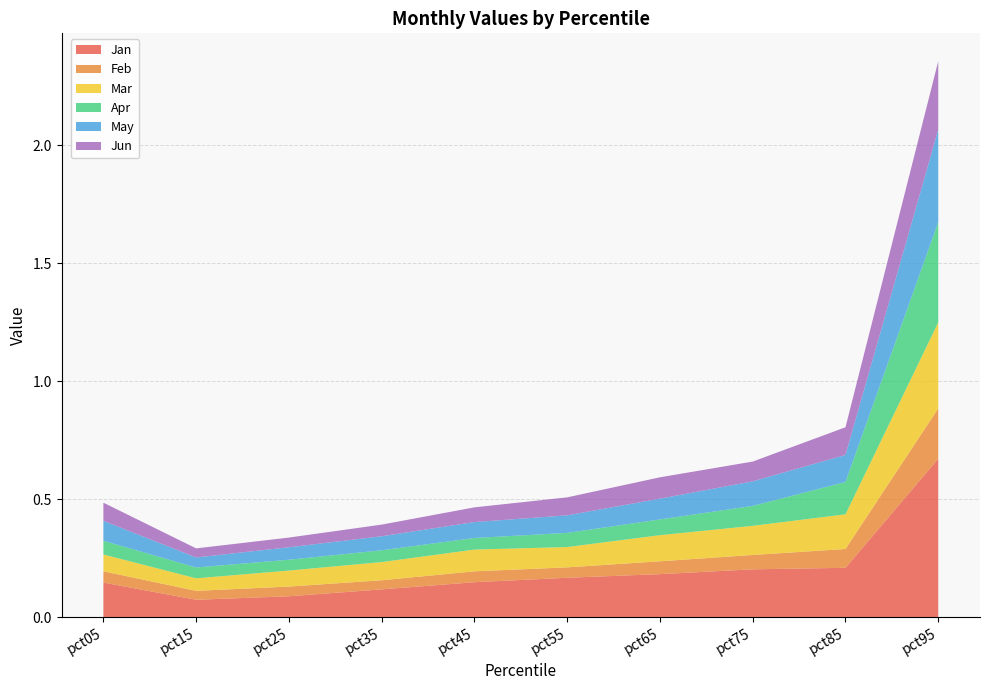

Reading left to right, what are all the values shown in this chart?

Jan: pct05=0.1	pct15=0.1	pct25=0.1	pct35=0.1	pct45=0.1	pct55=0.2	pct65=0.2	pct75=0.2	pct85=0.2	pct95=0.7
Feb: pct05=0.0	pct15=0.0	pct25=0.0	pct35=0.0	pct45=0.0	pct55=0.0	pct65=0.1	pct75=0.1	pct85=0.1	pct95=0.2
Mar: pct05=0.1	pct15=0.1	pct25=0.1	pct35=0.1	pct45=0.1	pct55=0.1	pct65=0.1	pct75=0.1	pct85=0.1	pct95=0.4
Apr: pct05=0.1	pct15=0.0	pct25=0.0	pct35=0.0	pct45=0.0	pct55=0.1	pct65=0.1	pct75=0.1	pct85=0.1	pct95=0.4
May: pct05=0.1	pct15=0.0	pct25=0.1	pct35=0.1	pct45=0.1	pct55=0.1	pct65=0.1	pct75=0.1	pct85=0.1	pct95=0.4
Jun: pct05=0.1	pct15=0.0	pct25=0.0	pct35=0.0	pct45=0.1	pct55=0.1	pct65=0.1	pct75=0.1	pct85=0.1	pct95=0.3